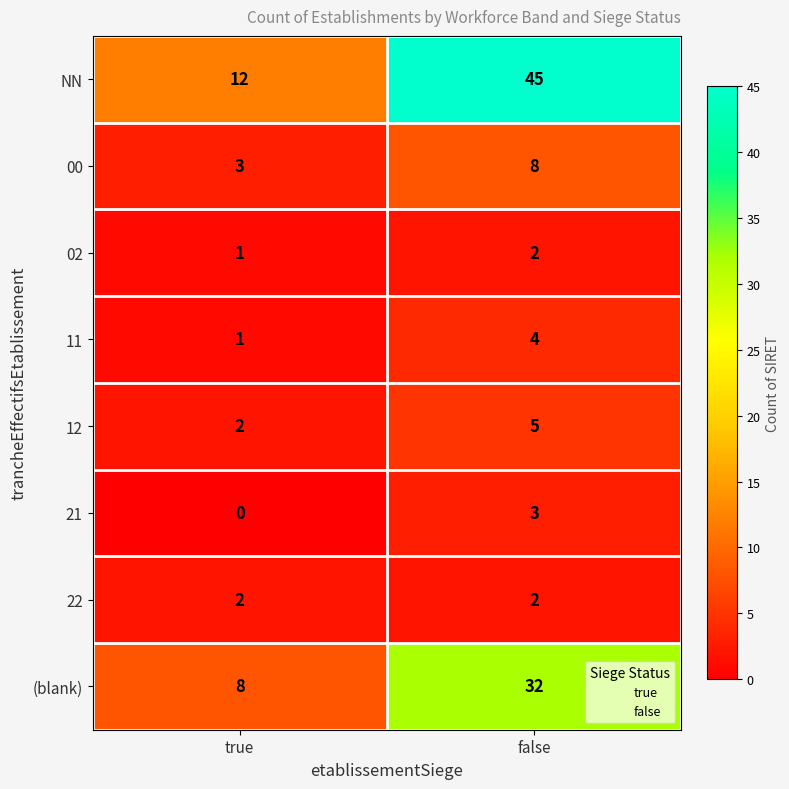

What is the difference between the maximum and minimum values in the (blank) series?

24